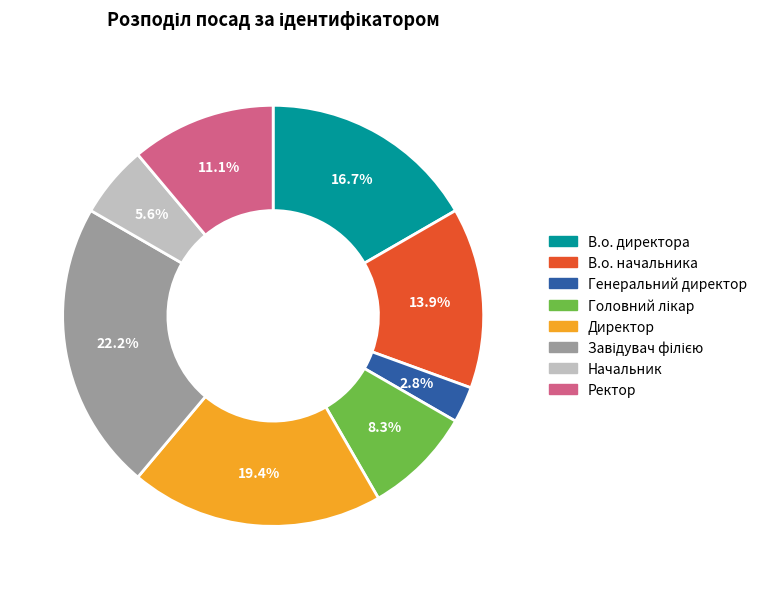

Is the sum of Директор and В.о. директора greater than half?

No